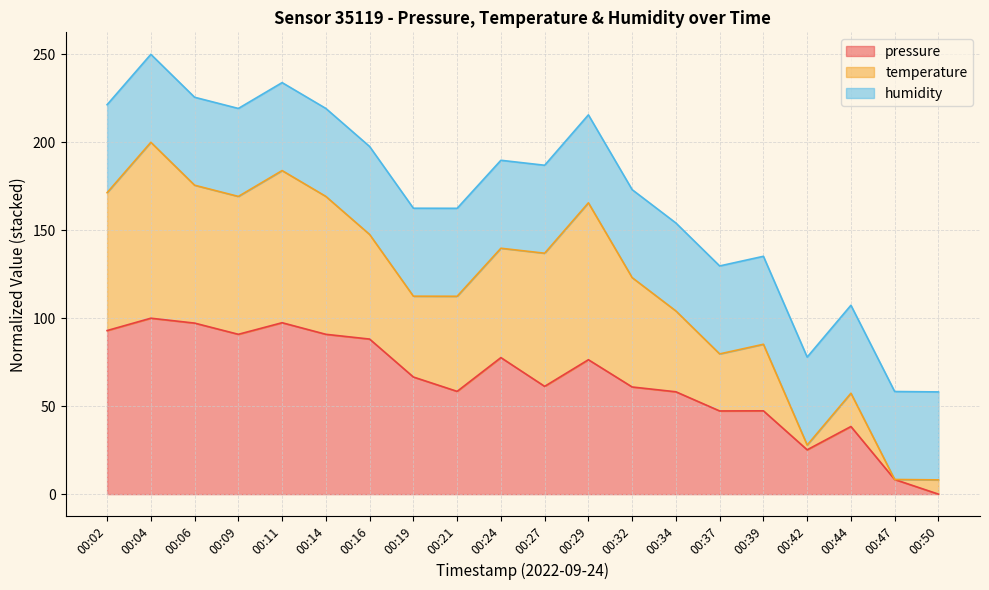

What are all the series names shown in the legend?

pressure, temperature, humidity